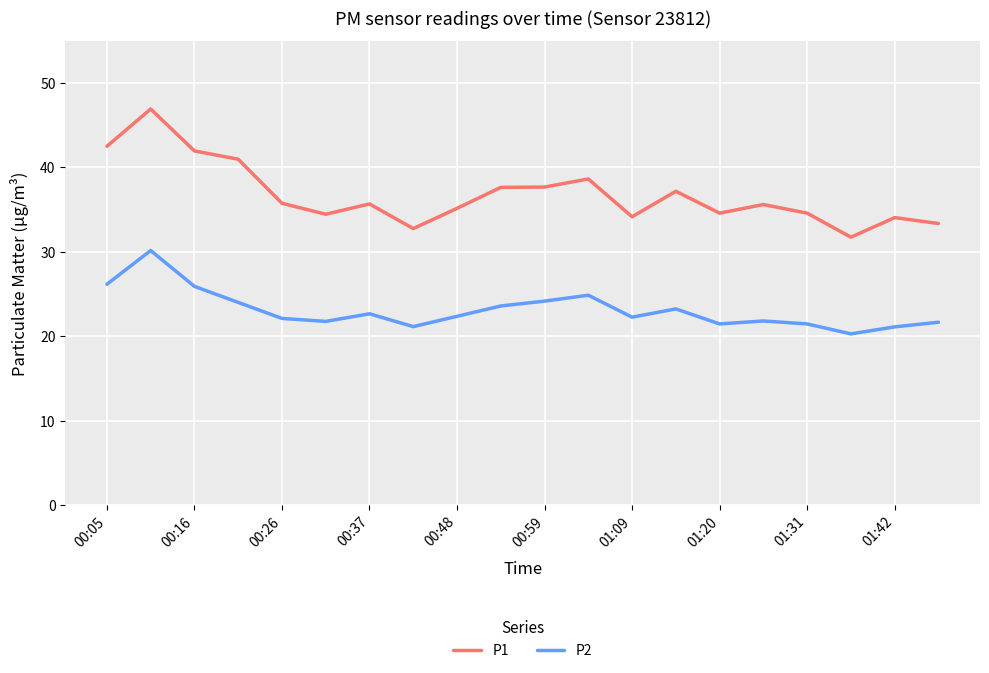

Which series has the widest spread of values?

P1